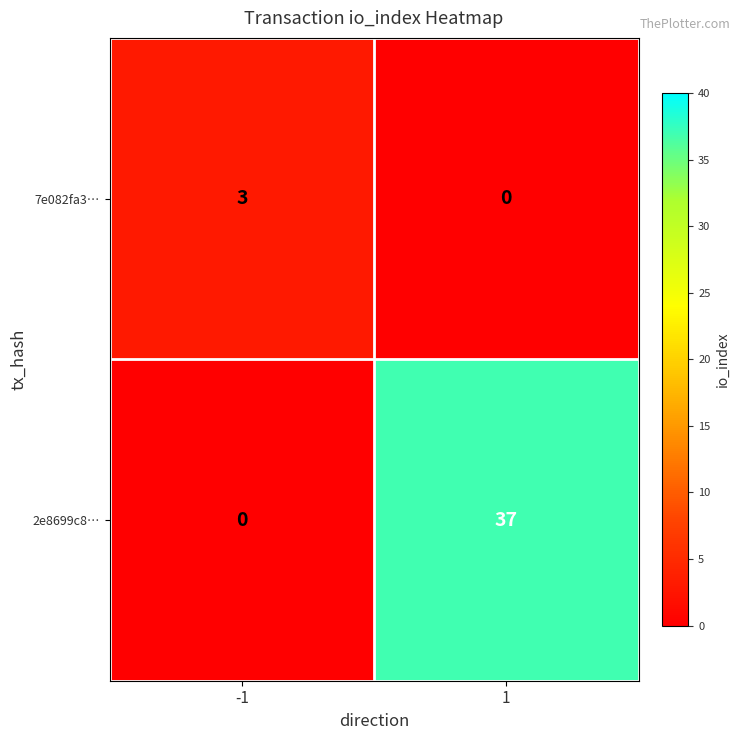

Rank the series by their average value, from highest to lowest.

2e8699c8…, 7e082fa3…